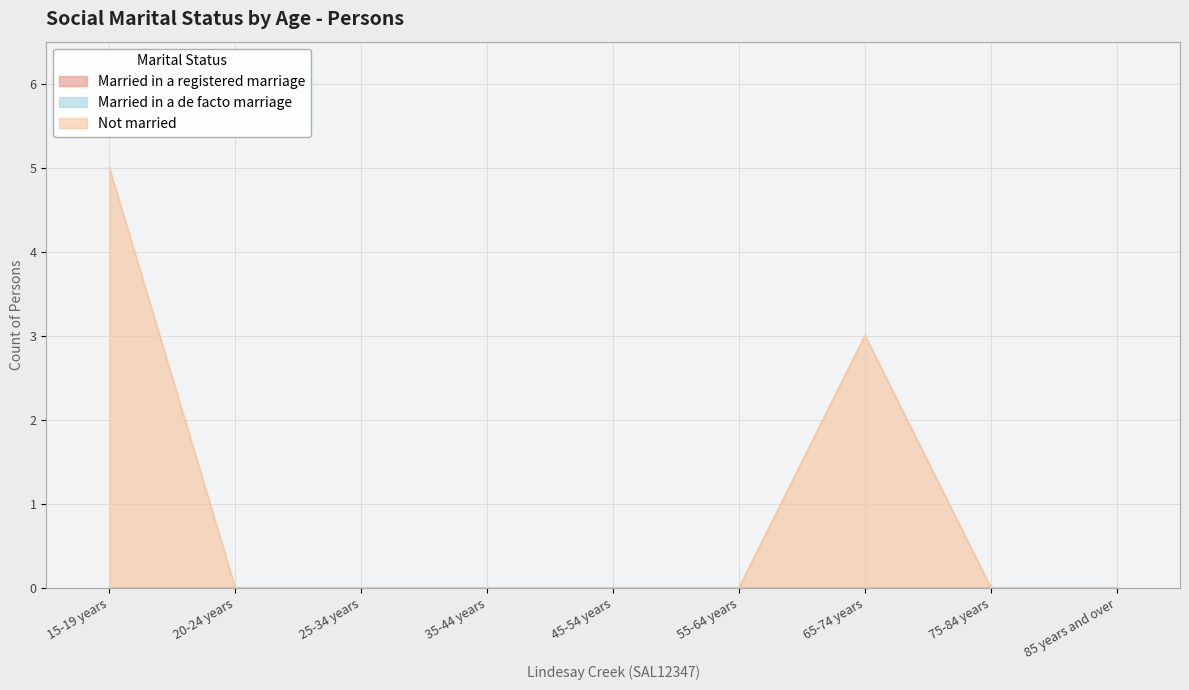

Does the chart have visible grid lines?

Yes